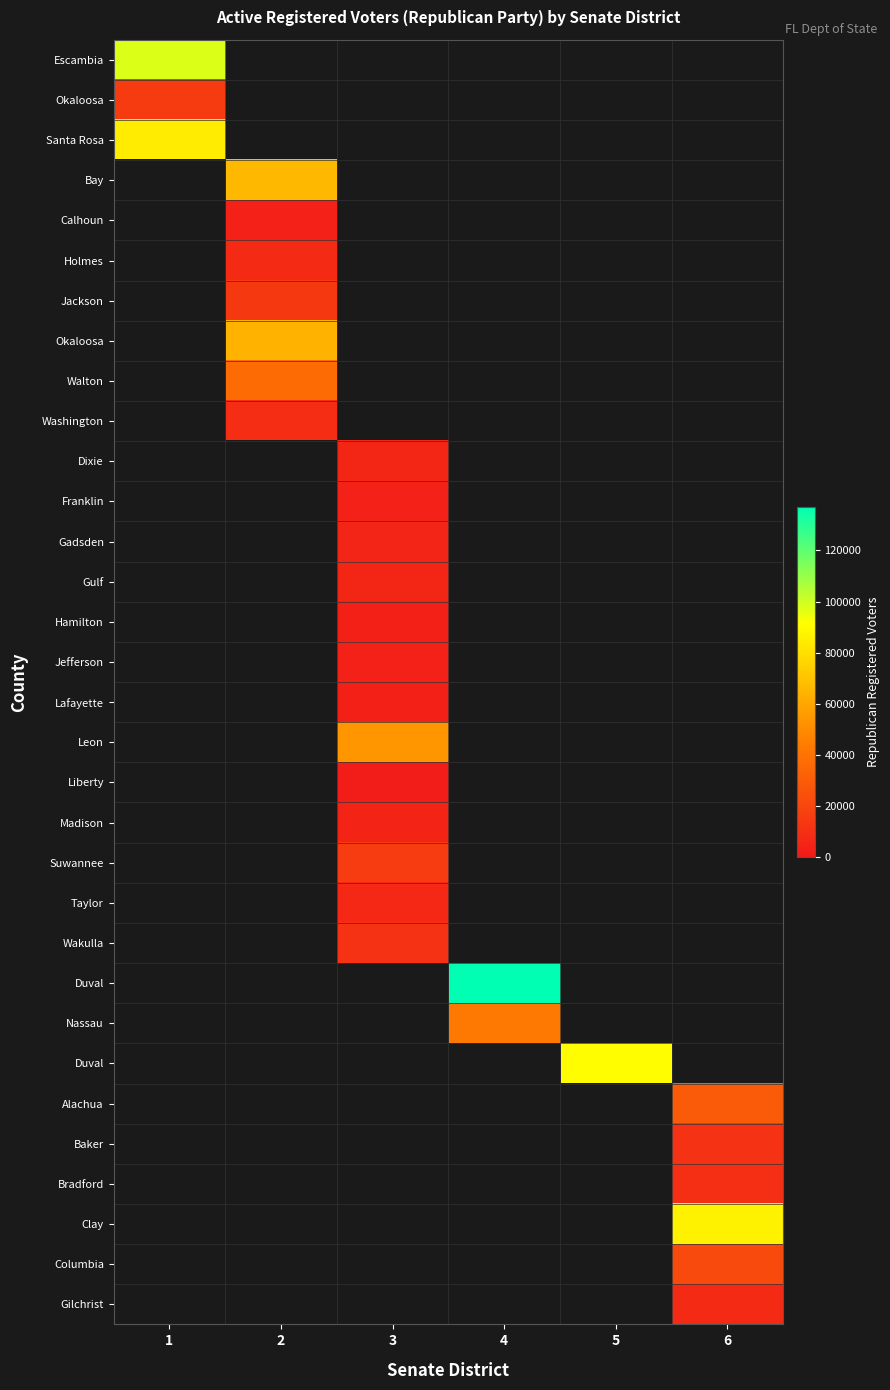

Which category has the highest value across all series?

4